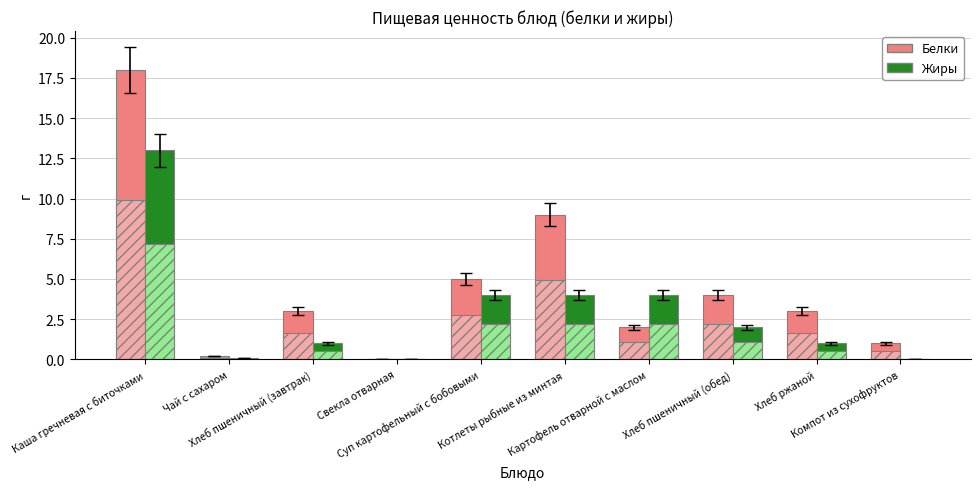

How many data points in Белки are less than 3?

4